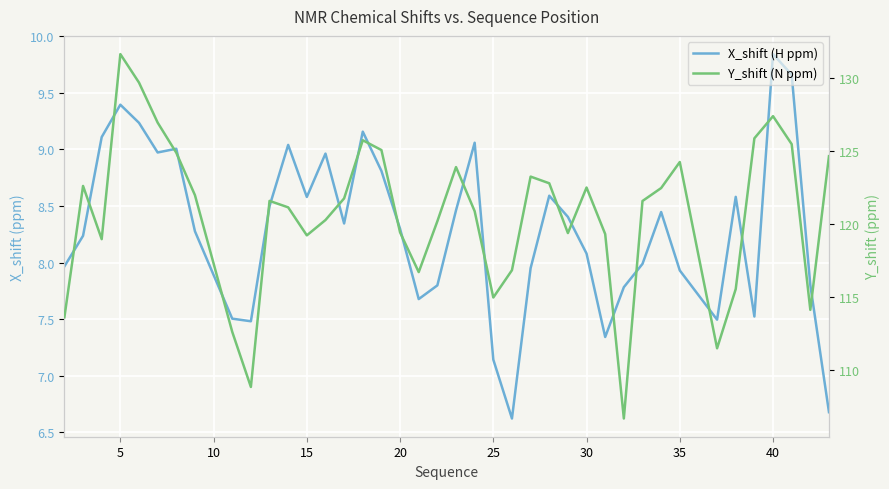

What is the sum of all Y_shift (N ppm) values?

4825.6